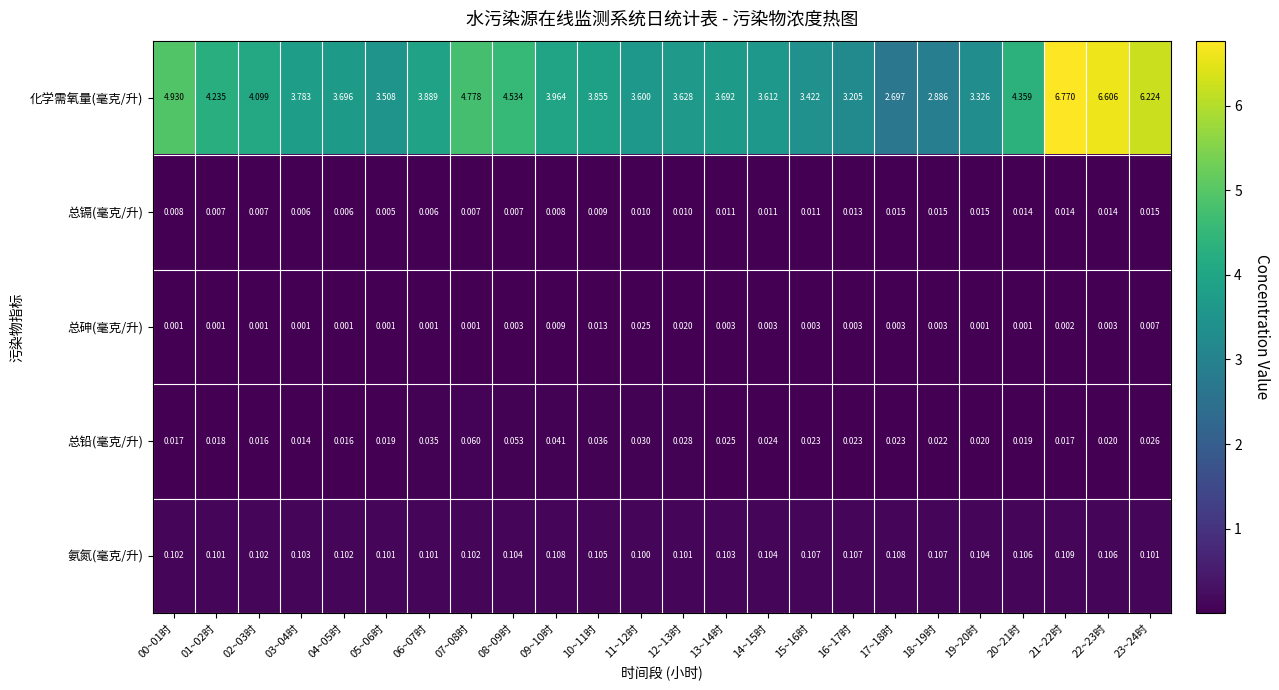

List the series in order of their peak value, highest first.

化学需氧量(毫克/升), 氨氮(毫克/升), 总铅(毫克/升), 总砷(毫克/升), 总镉(毫克/升)